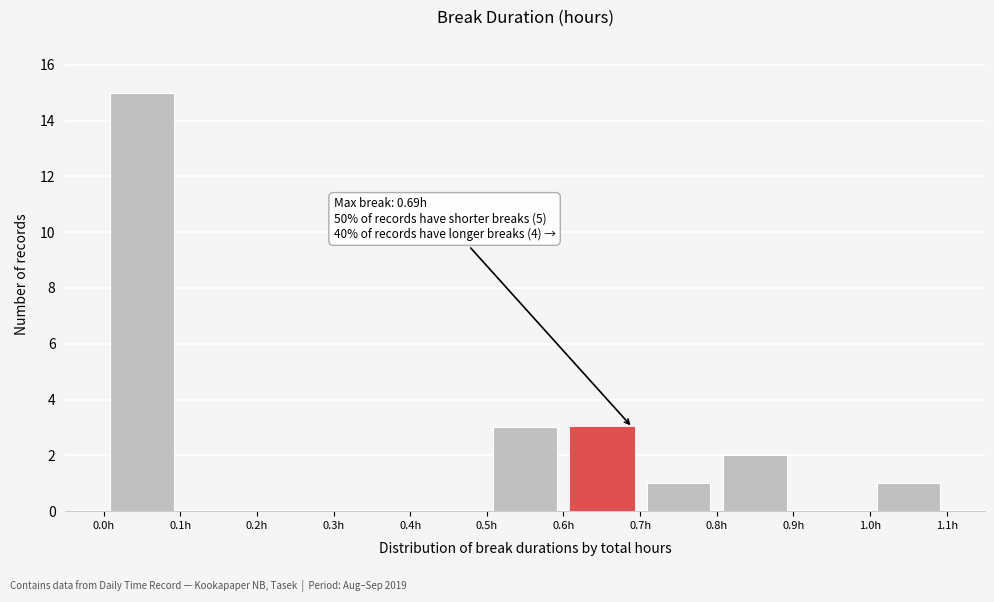

Over which range of the x-axis is the bar tallest?

0.0 to 0.1